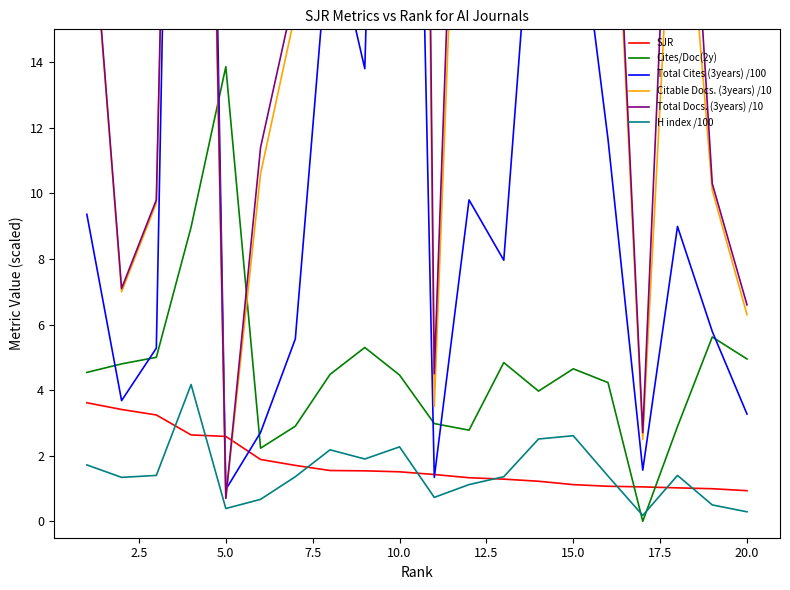

Which series ends up on top after the final intersection of Total Cites (3years) /100 and Total Docs. (3years) /10?

Total Docs. (3years) /10